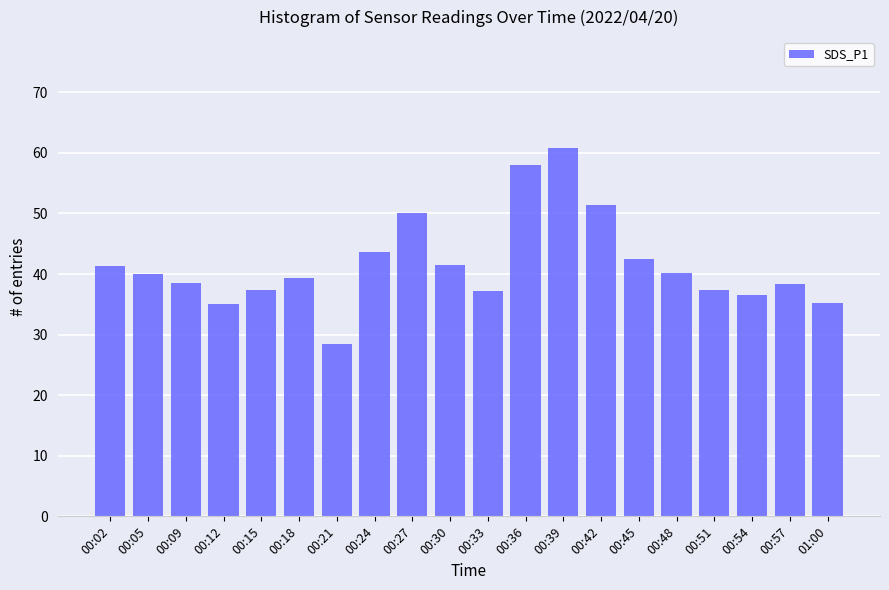

Approximately how many times larger is the value at 00:45 compared to 00:18?

1.1